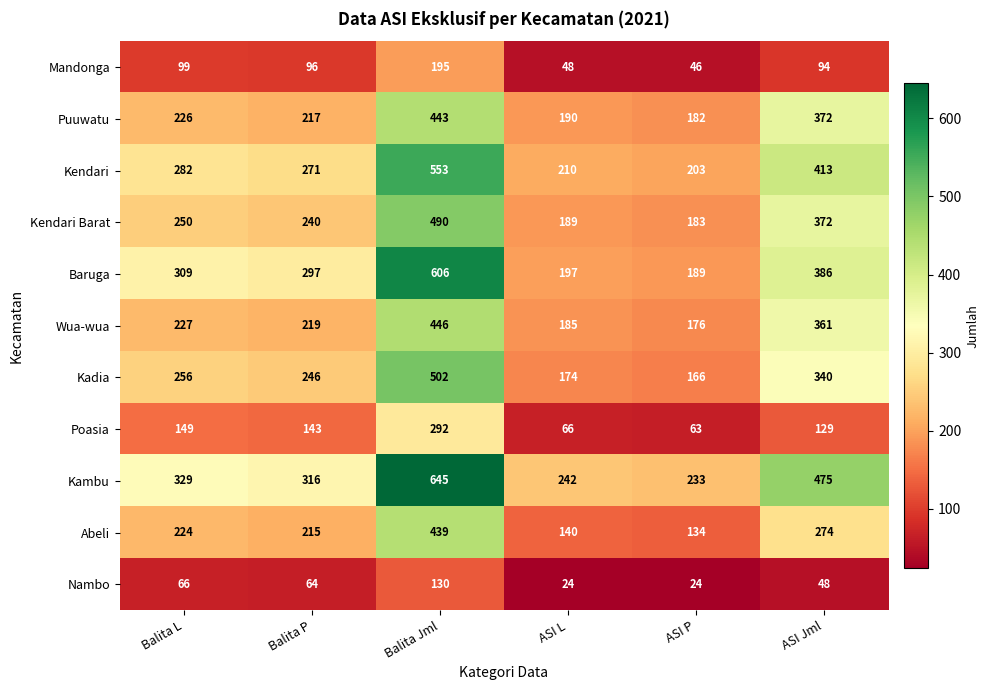

What is the difference between the highest and lowest values at Balita L?

263